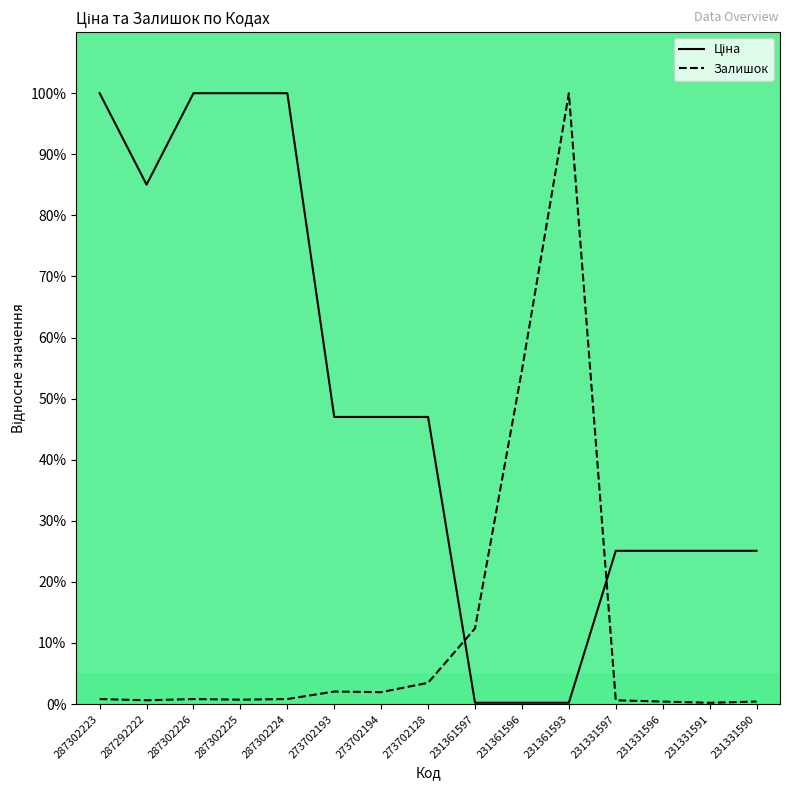

What position from the right is 273702128?

8